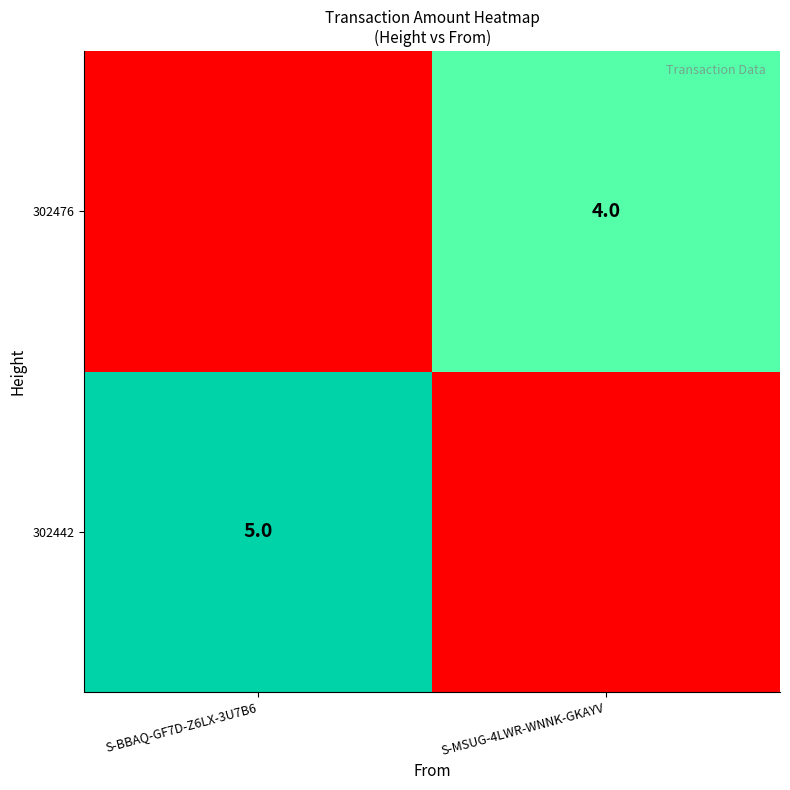

The value of 302442 at S-BBAQ-GF7D-Z6LX-3U7B6 is 2. True or false?

False